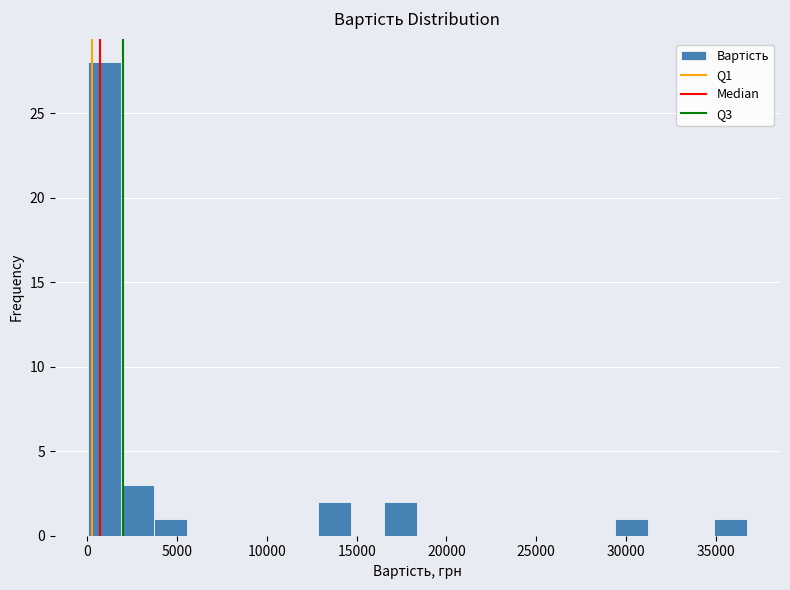

Around what value on the x-axis is the tallest bar? Give the approximate position of its centre, as read against the axis.

1000